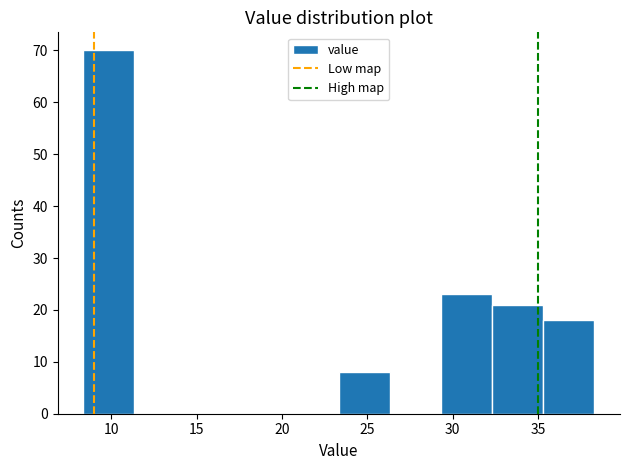

Reading left to right, list every bar in this chart as the range it spans on the x-axis followed by its height. Neither the bar edges nor the heights are printed on the chart, so give them approximately, as read against the axes.

8.5 to 11.5: 70
11.5 to 14.5: 0
14.5 to 17.5: 0
17.5 to 20.5: 0
20.5 to 23.5: 0
23.5 to 26.5: 8
26.5 to 29.5: 0
29.5 to 32.5: 23
32.5 to 35.5: 21
35.5 to 38.5: 18